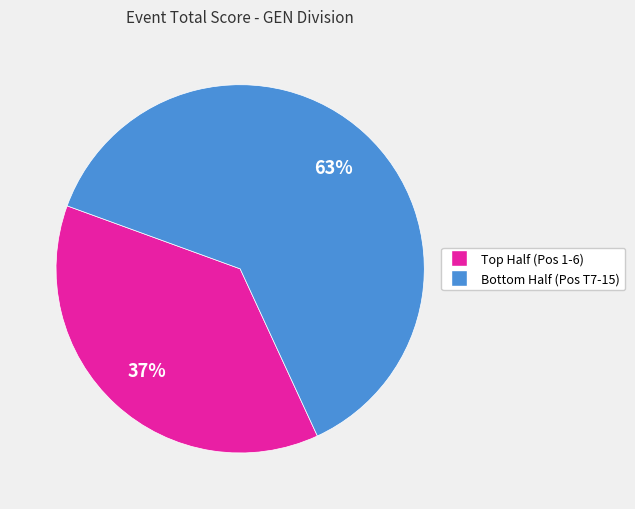

How many slices are in this pie chart?

2